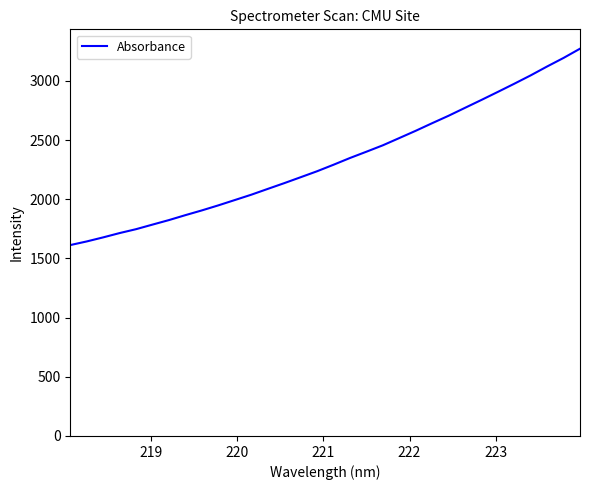

True or false: there are more than 2 points higher than both neighbors.

False